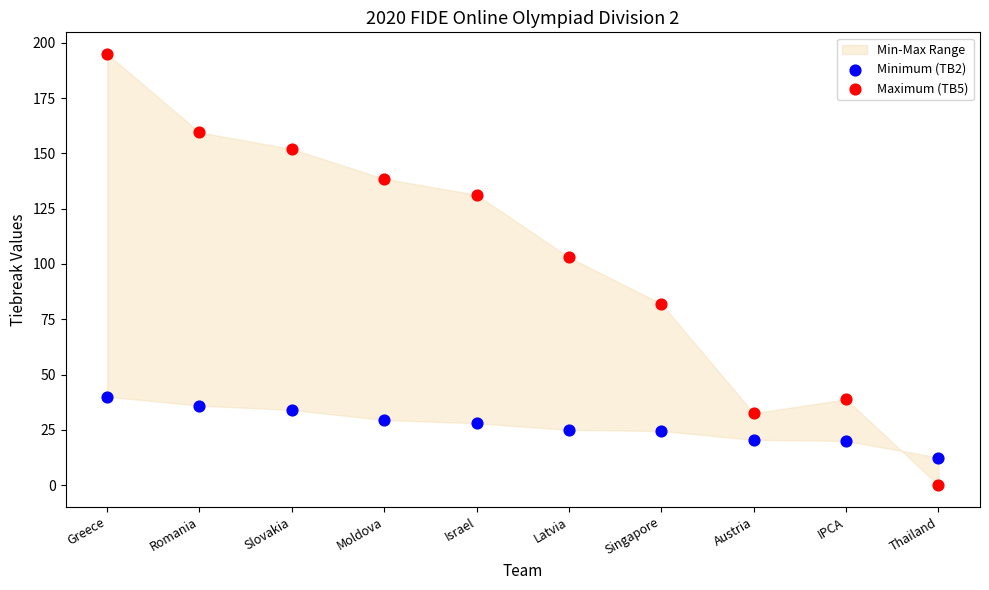

Which series has the widest spread of Y values?

Maximum (TB5)